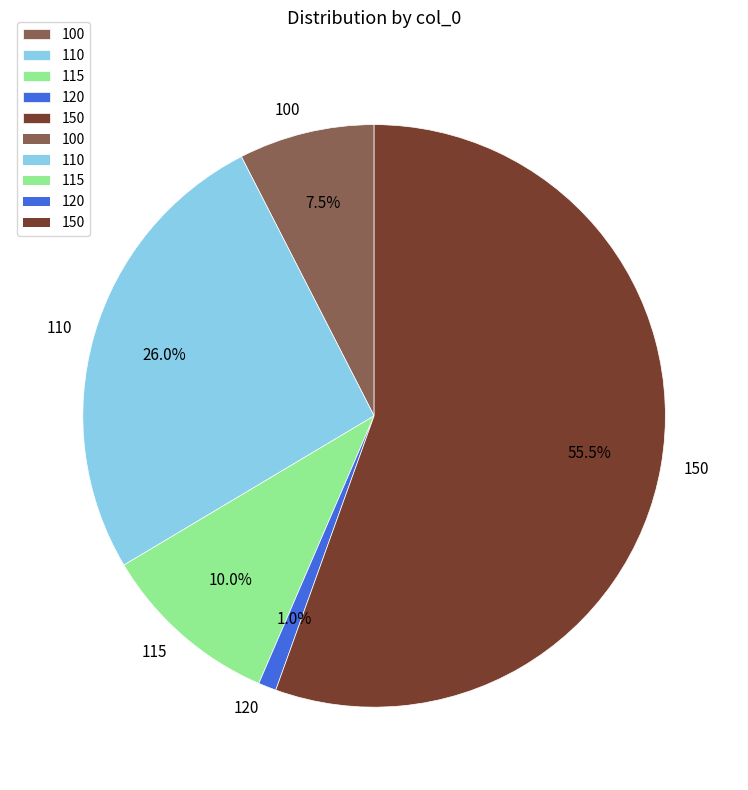

Which category has the biggest portion of the pie?

150